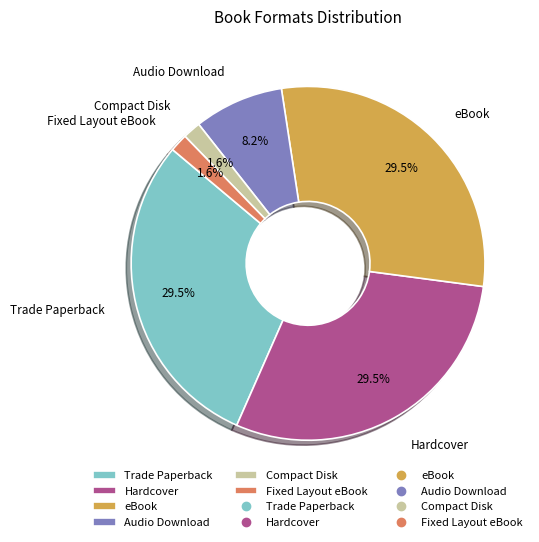

Is there any slice that represents more than half of the pie?

No